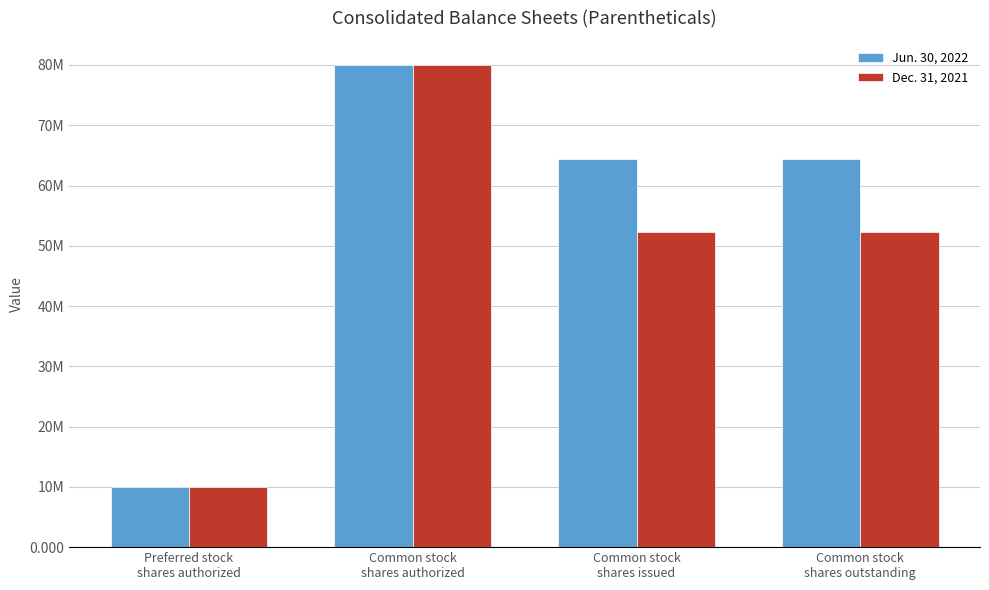

Between Common stock
shares issued and Common stock
shares outstanding, which is larger?

Common stock
shares issued